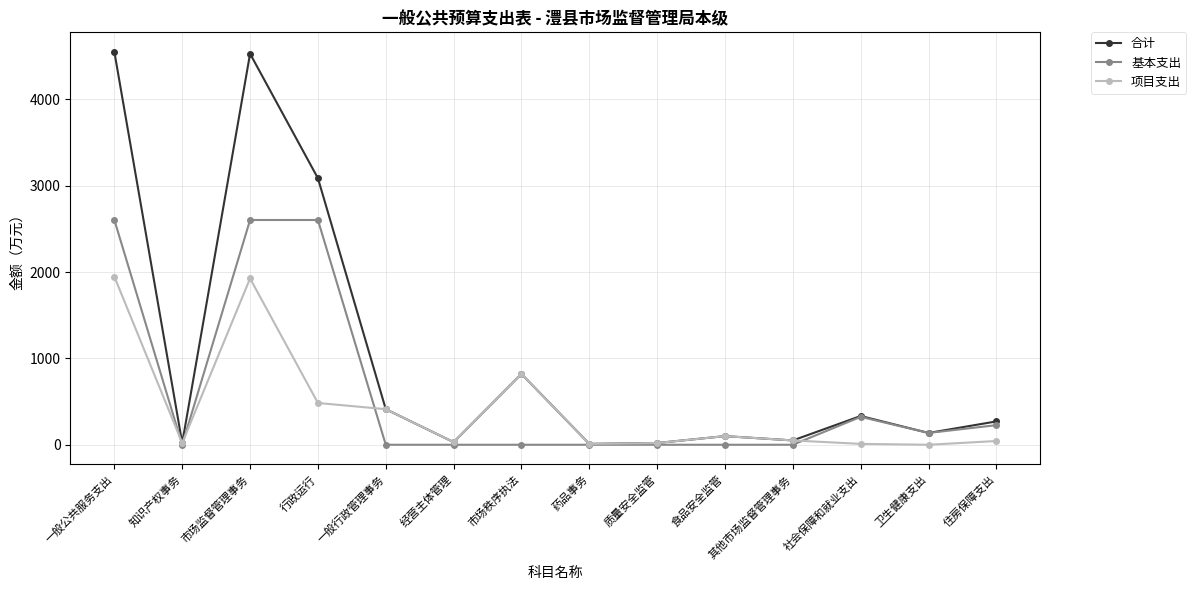

True or false: 项目支出 has more than 1 points higher than both neighbors.

True